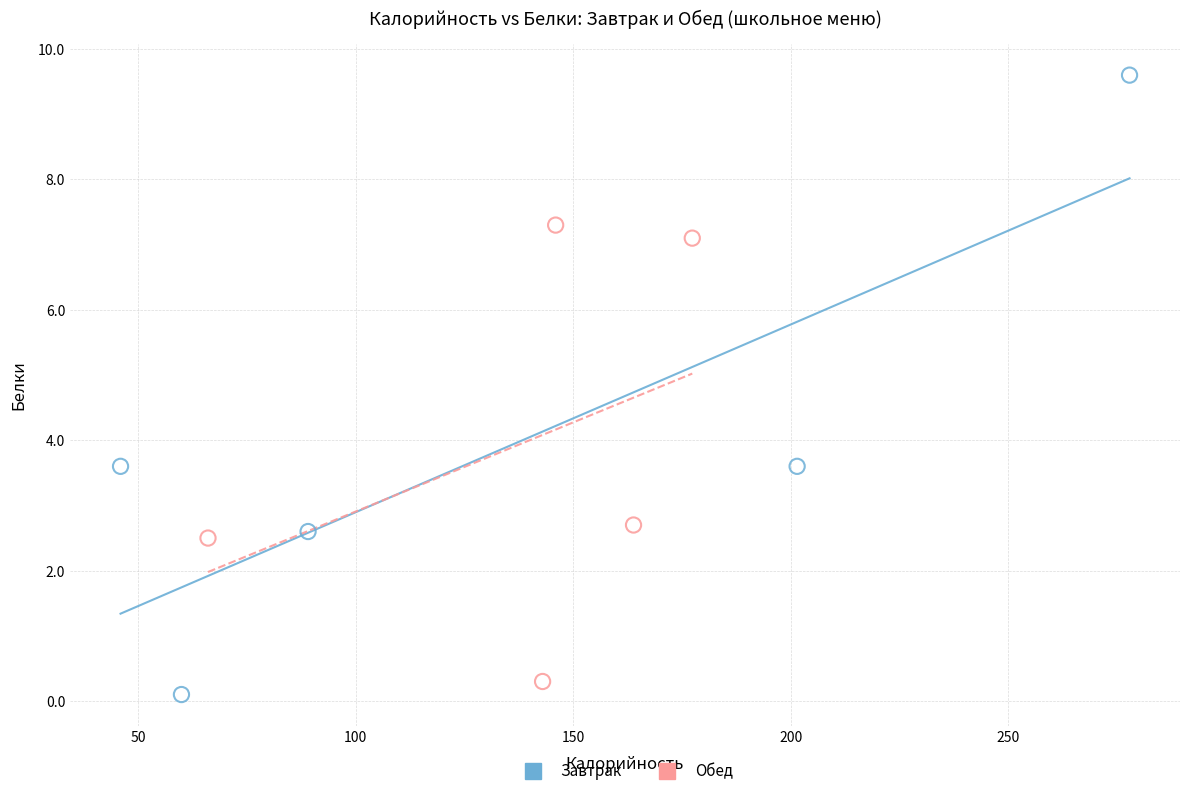

Which series reaches the maximum Y coordinate?

Завтрак